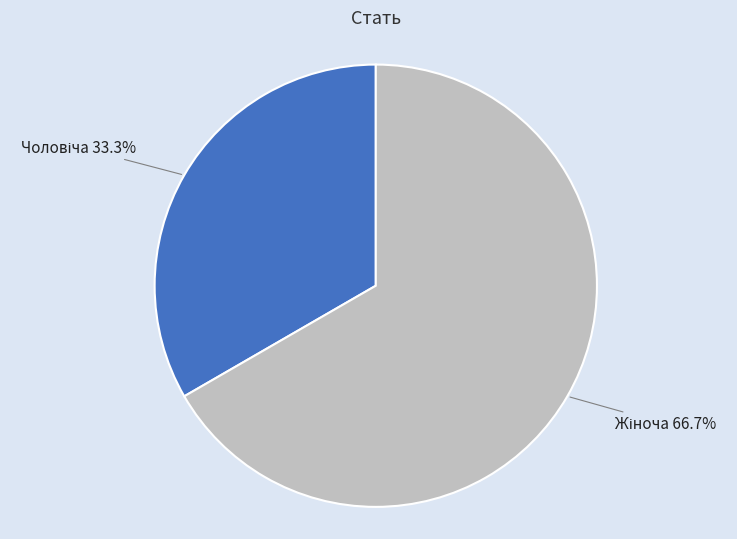

Is there a majority slice in this chart?

Yes